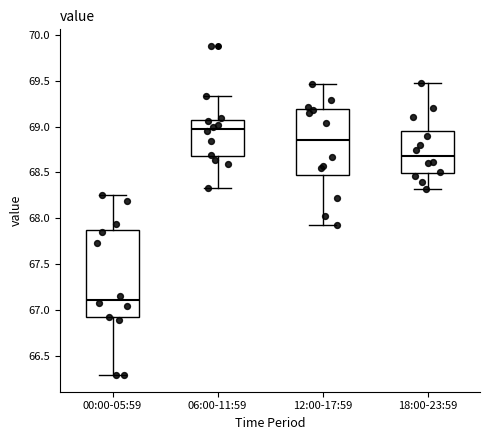

Comparing the boxes themselves (not the whiskers), which one is the tallest?

00:00-05:59